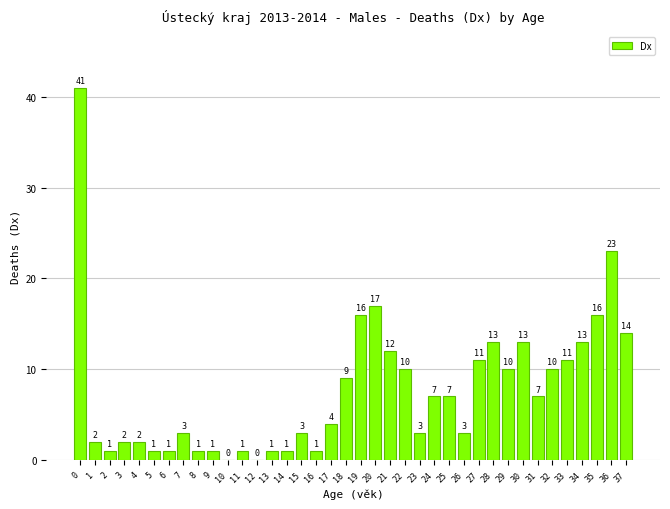

Reading right to left, extract all data points from this chart.

37=14	36=23	35=16	34=13	33=11	32=10	31=7	30=13	29=10	28=13	27=11	26=3	25=7	24=7	23=3	22=10	21=12	20=17	19=16	18=9	17=4	16=1	15=3	14=1	13=1	12=0	11=1	10=0	9=1	8=1	7=3	6=1	5=1	4=2	3=2	2=1	1=2	0=41